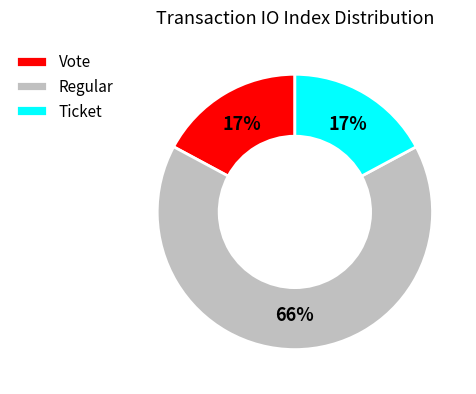

Is the sum of Regular and Vote greater than half?

Yes